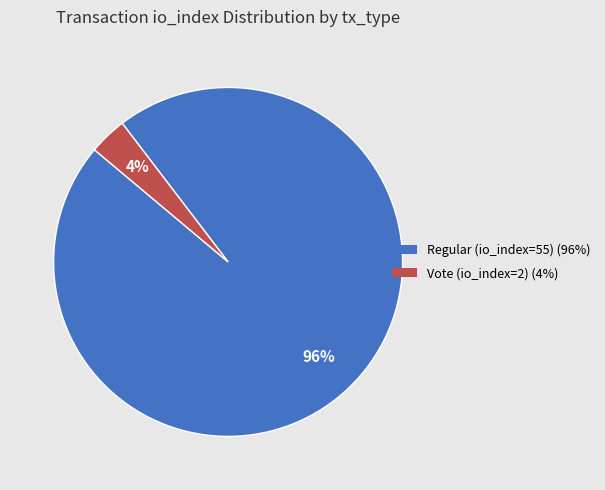

To the nearest percent, what percentage of the pie is Regular (io_index=55)?

96%